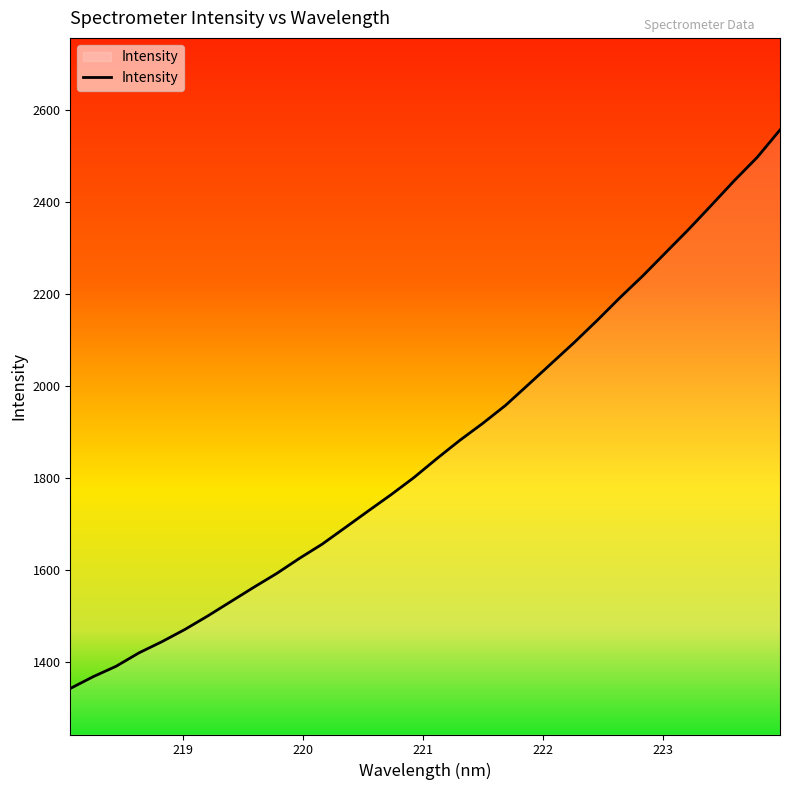

What is the maximum value shown in the chart?

2555.8